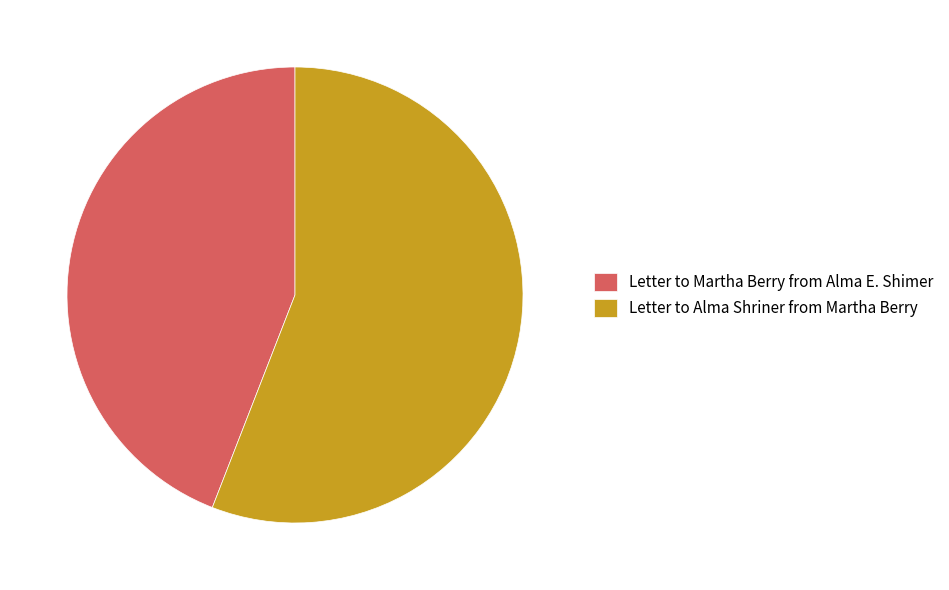

Combined, do Letter to Martha Berry from Alma E. Shimer and Letter to Alma Shriner from Martha Berry account for over 50%?

Yes